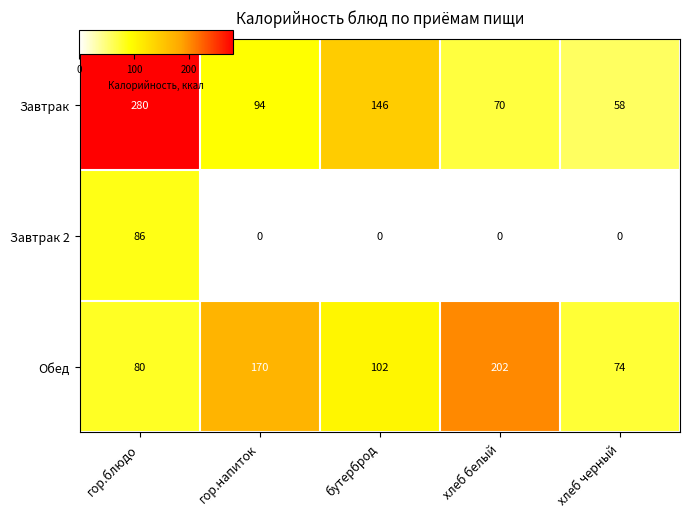

Which series changed the most between гор.блюдо and хлеб черный?

Завтрак